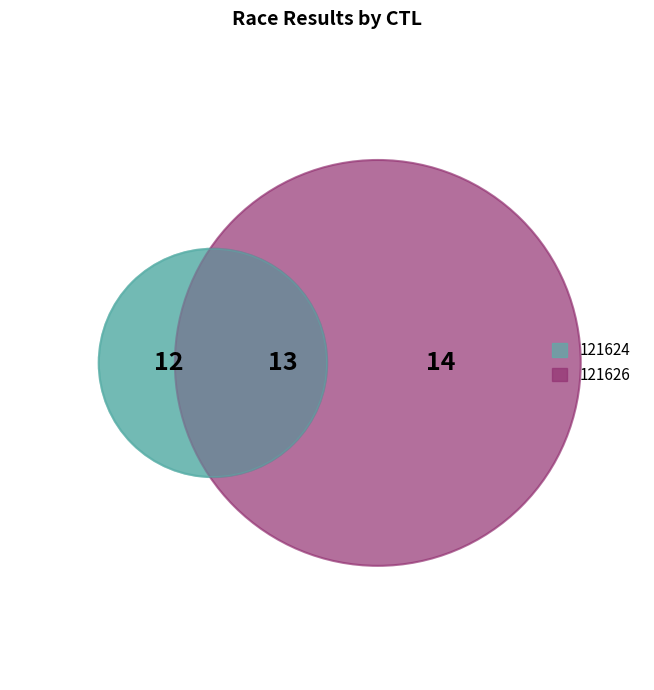

Which slice is the smallest?

121624